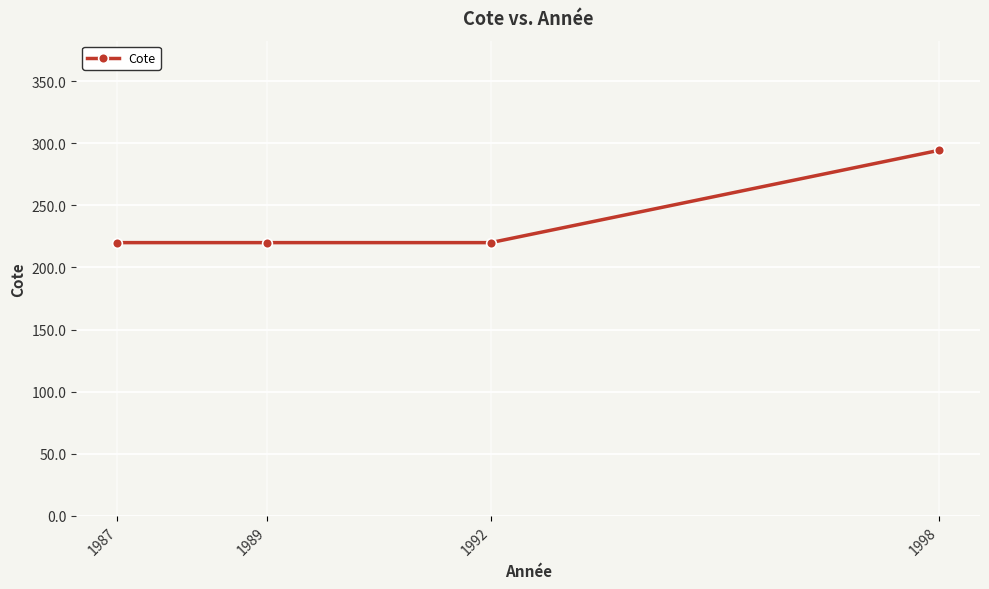

What is the minimum value shown in the chart?

220.0